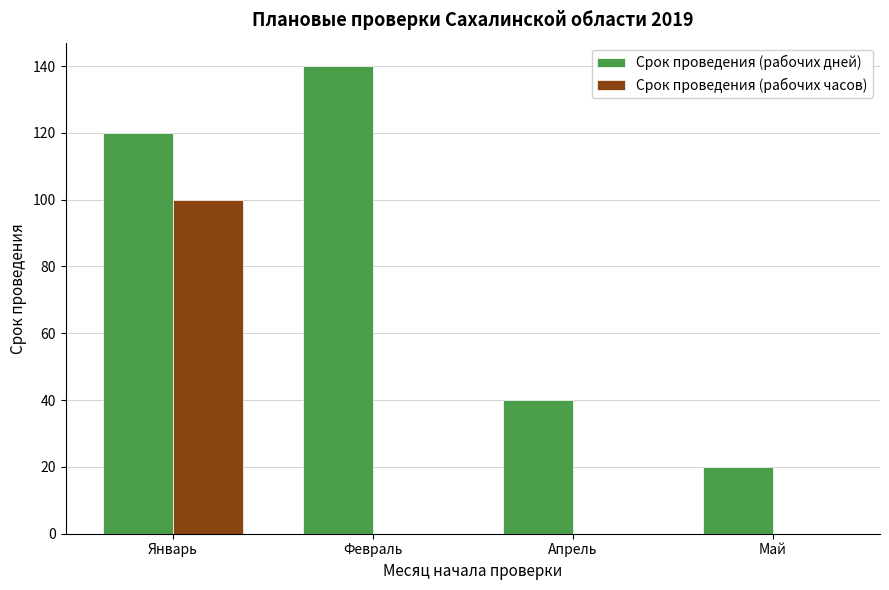

Between Январь and Апрель, which series saw the biggest shift?

Срок проведения (рабочих часов)